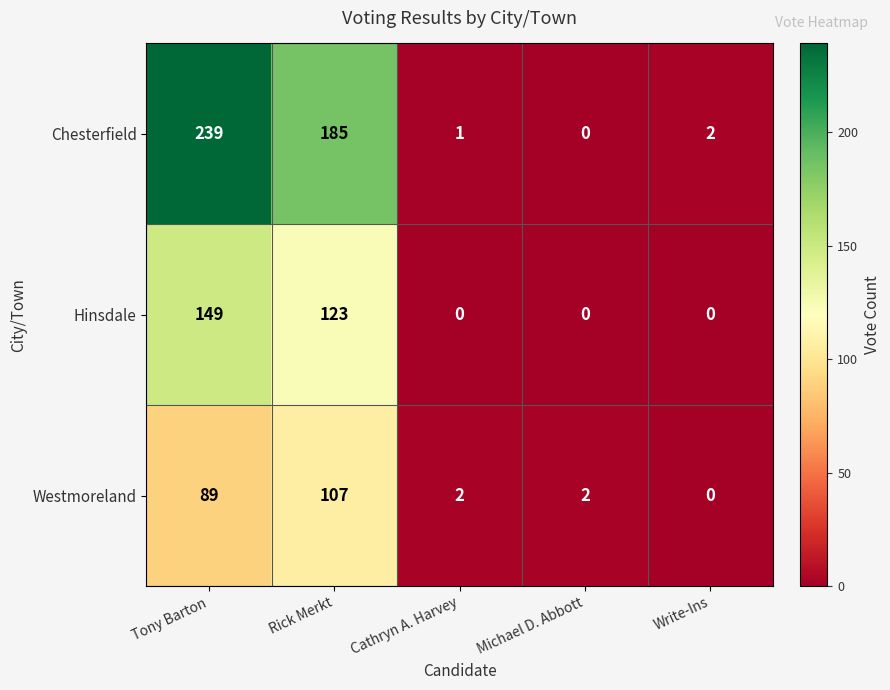

Reading left to right, list all the values displayed in this chart.

Chesterfield: 239	185	1	0	2
Hinsdale: 149	123	0	0	0
Westmoreland: 89	107	2	2	0